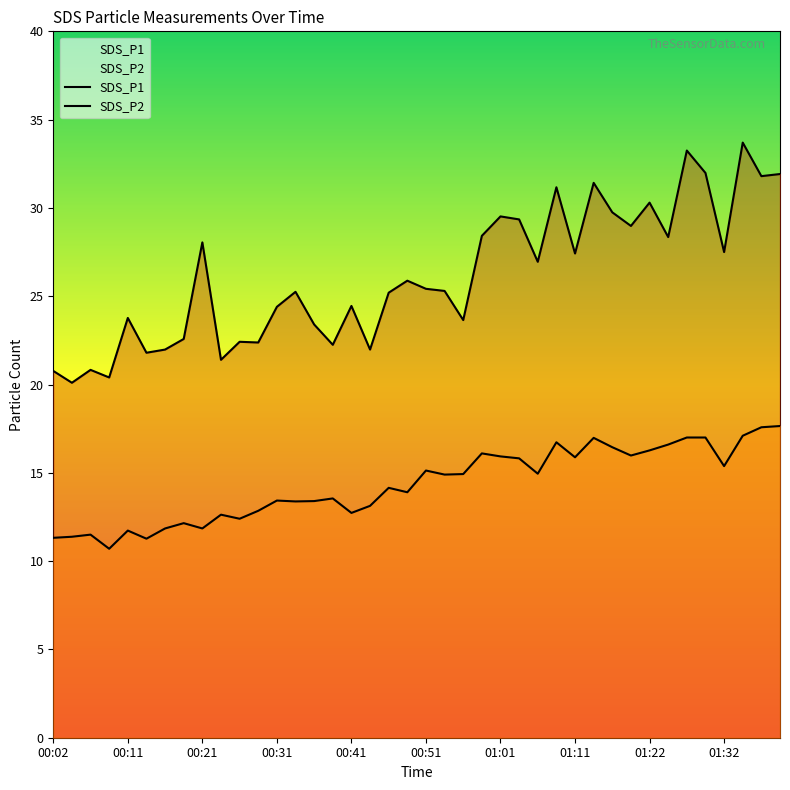

Rank the series by their maximum value, from lowest to highest.

SDS_P2, SDS_P1